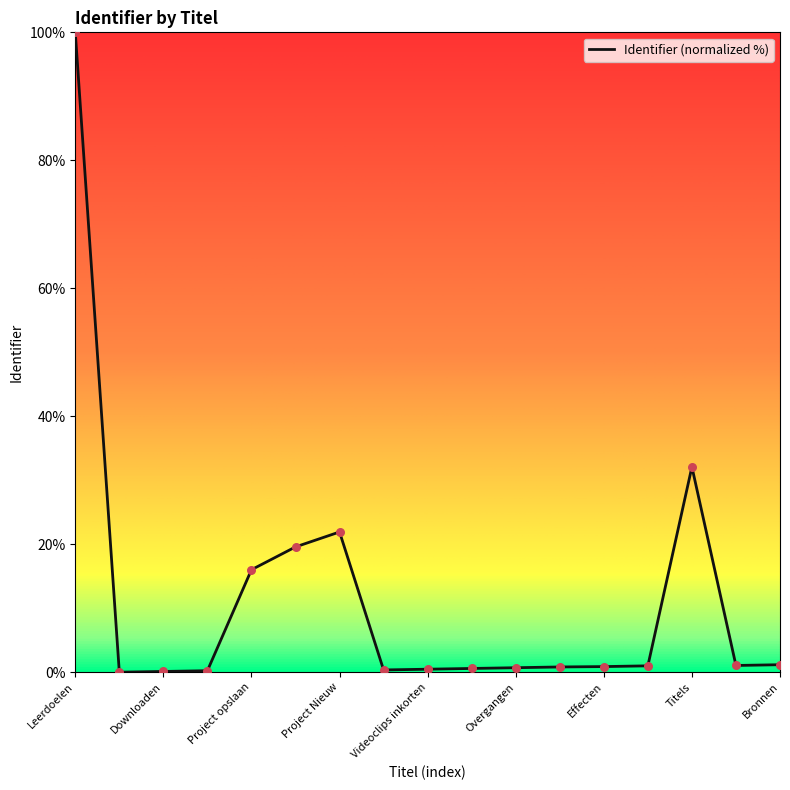

What is the difference between the maximum and minimum values?

100.0